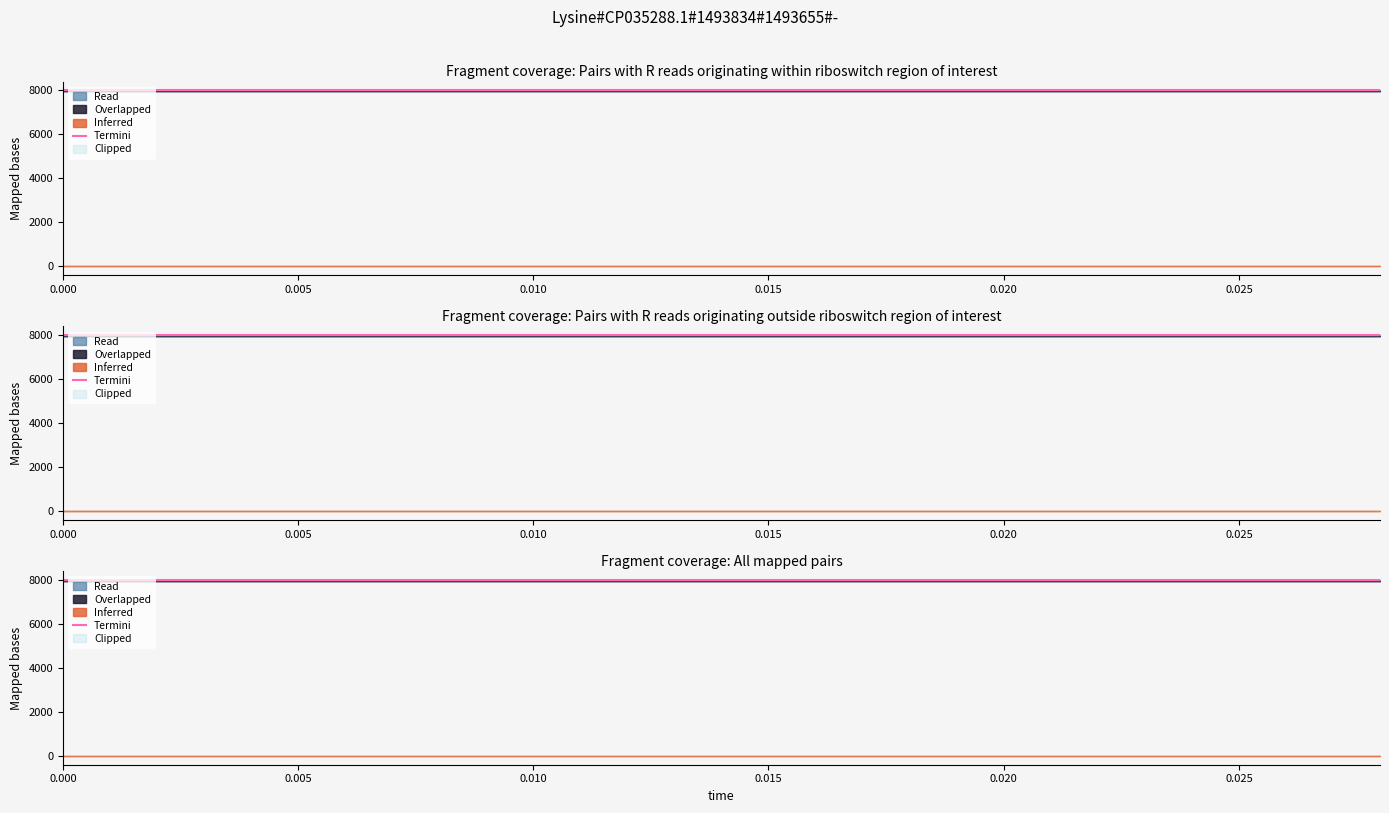

True or false: low has more than 2 points higher than both neighbors.

False